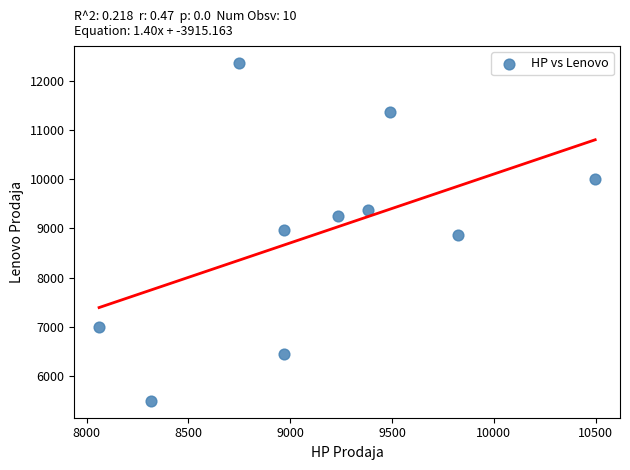

What is the average X value?

9149